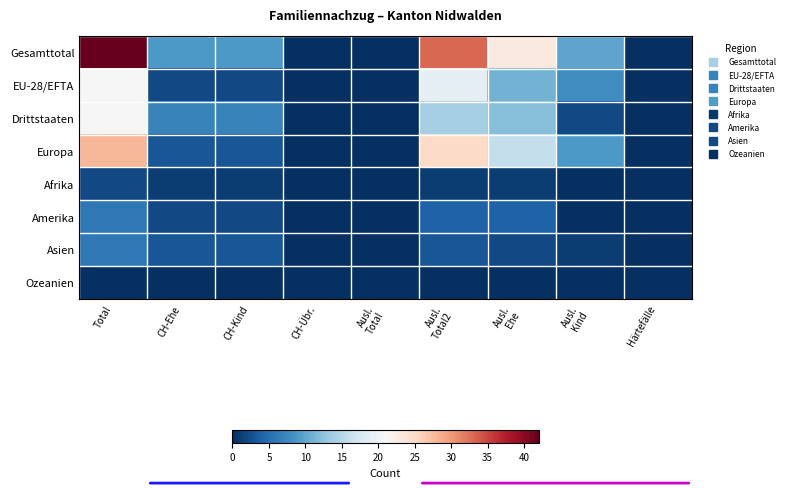

At which category is the sum across all series the highest?

Total